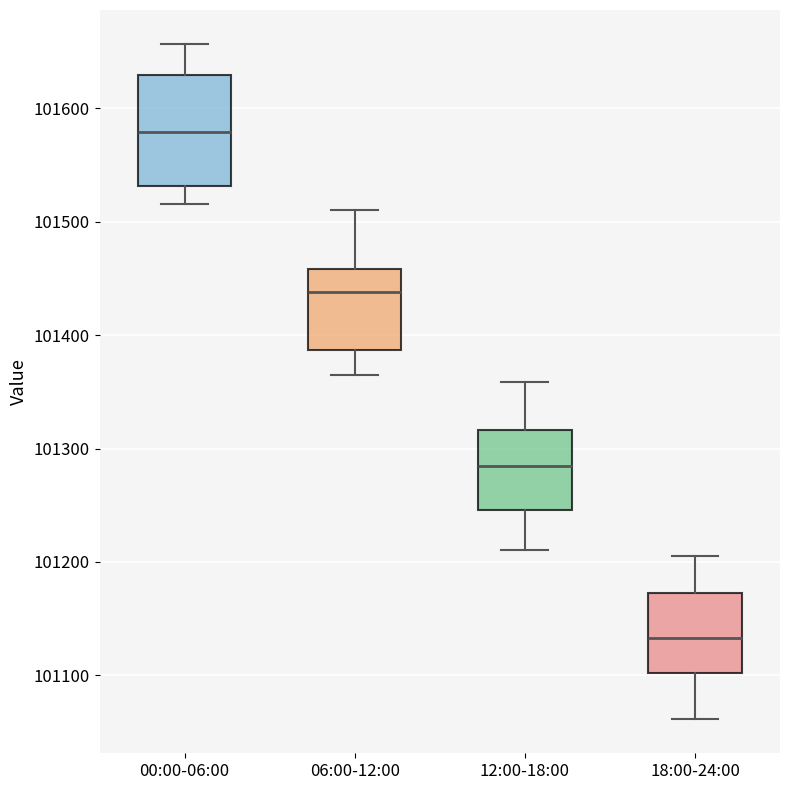

Where is the upper edge of the box for 06:00-12:00 on the y-axis? The values are not printed on the chart, so give them approximately, as read against the axis.

101460